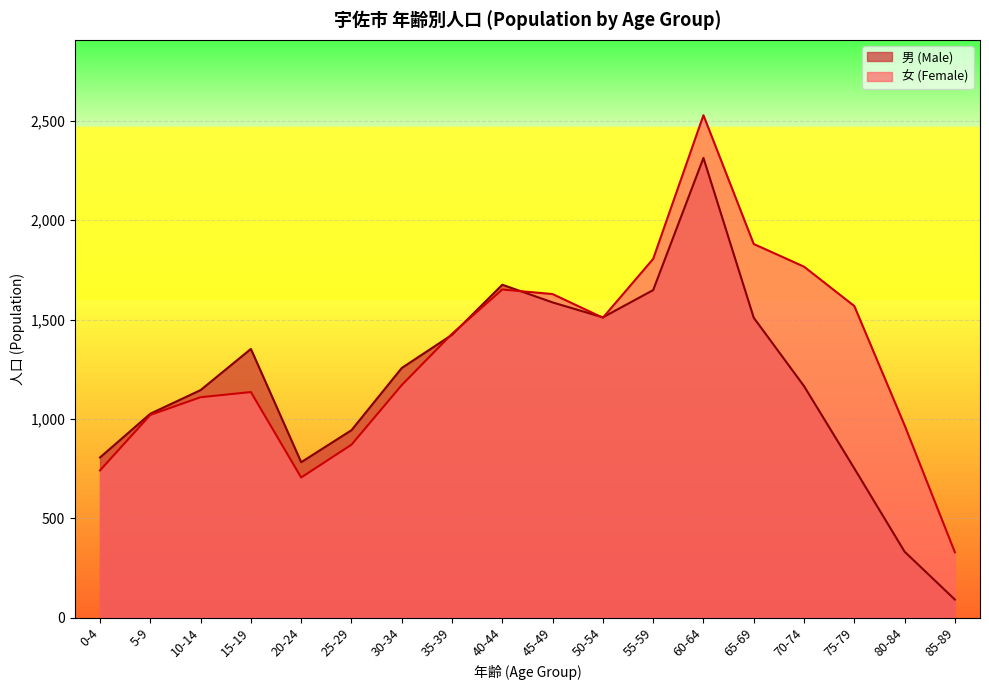

Reading left to right, what are all the values shown in this chart?

男 (Male): 806	1026	1145	1352	782	943	1256	1423	1675	1586	1511	1648	2313	1509	1165	751	332	91
女 (Female): 741	1020	1109	1135	705	870	1170	1428	1651	1628	1509	1805	2528	1880	1766	1568	968	329